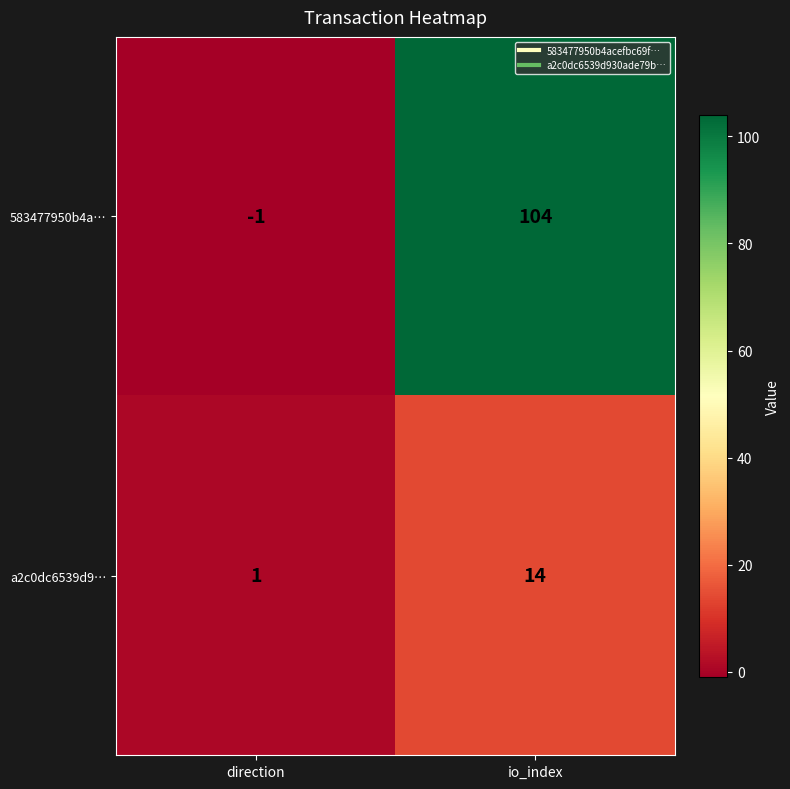

What is the greatest value displayed?

104